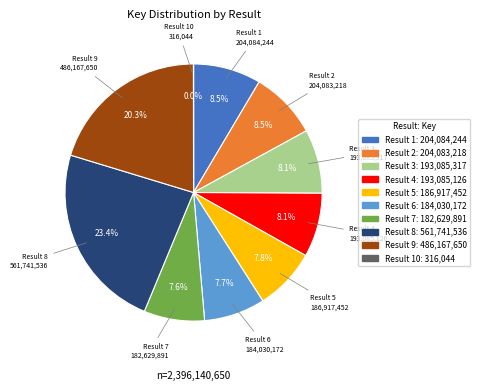

To the nearest percent, what percentage of the pie is Result 4?

8%